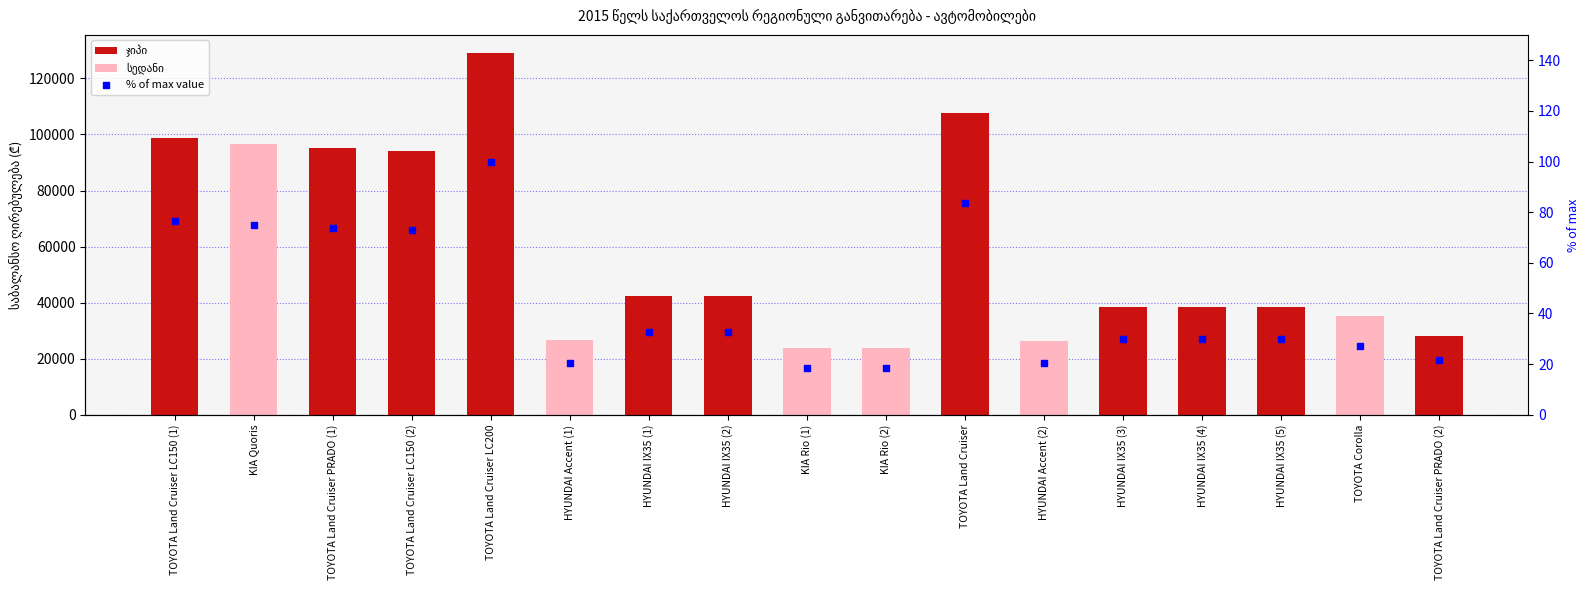

Between TOYOTA Land Cruiser LC200 and KIA Rio (2), which is larger?

TOYOTA Land Cruiser LC200